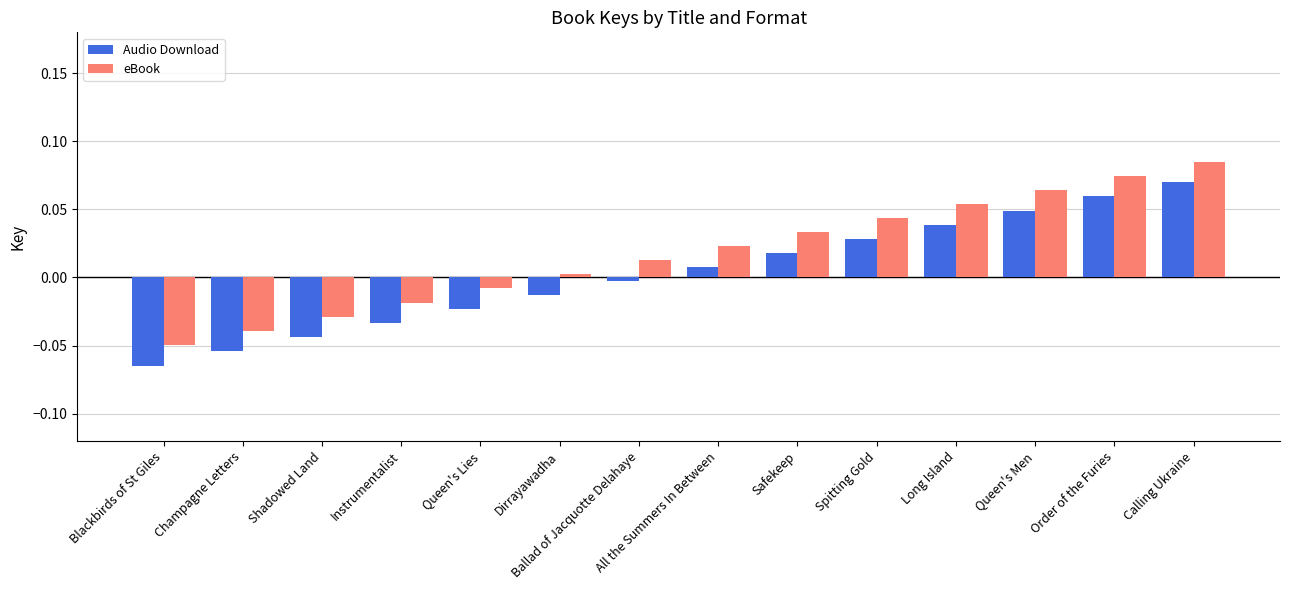

At which label does eBook reach its peak?

Calling Ukraine